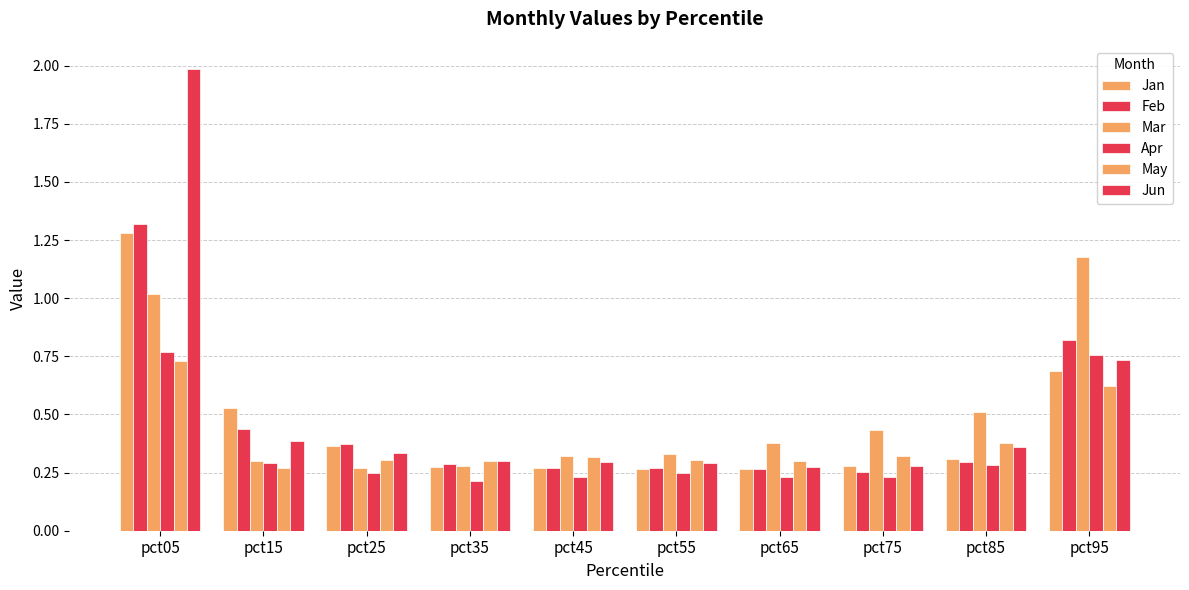

How many bars are there in total?

60